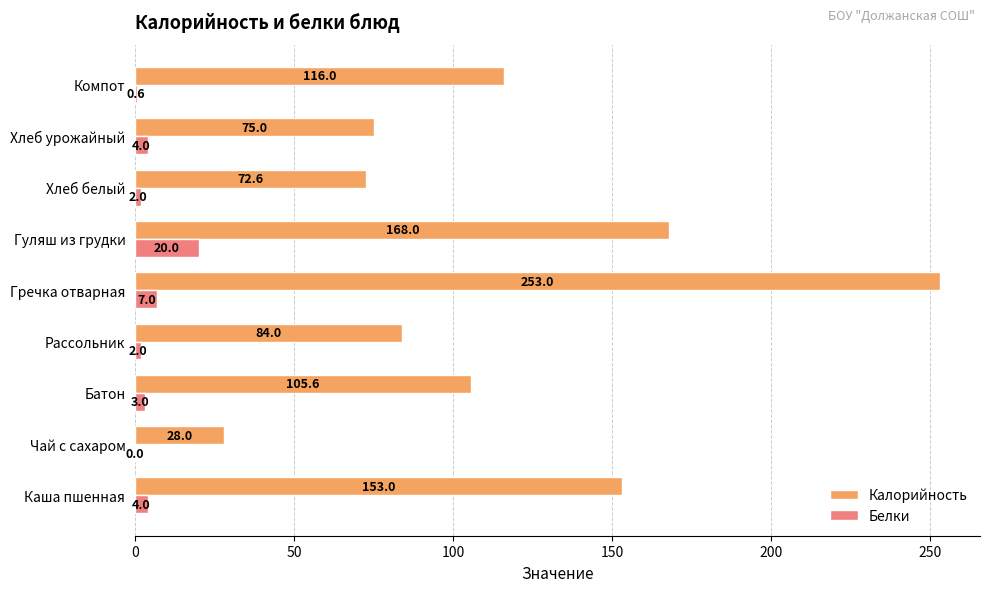

What value does the Белки series have at Гуляш из грудки?

20.0